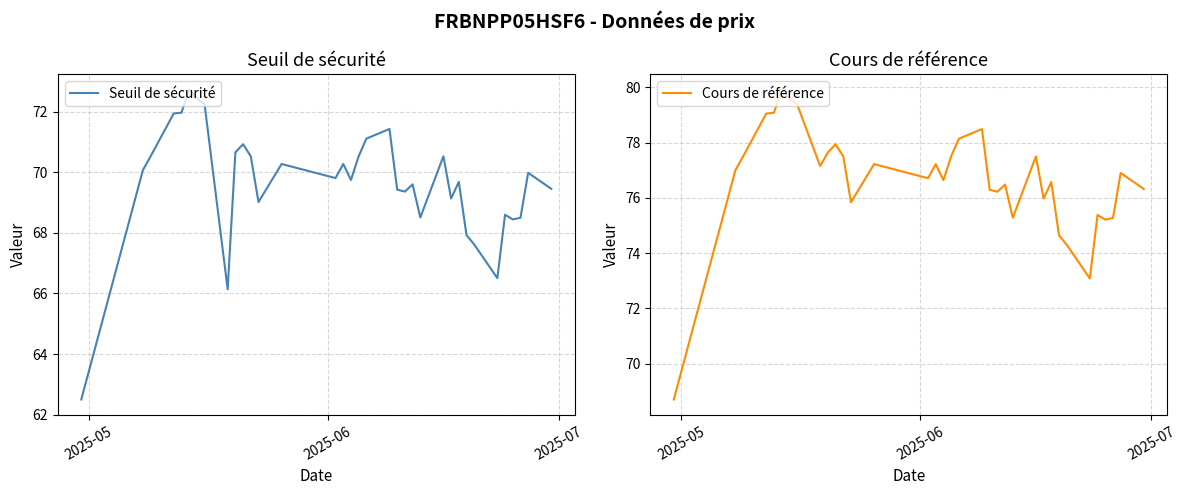

What is the sum of all Cours de référence values?

2683.6